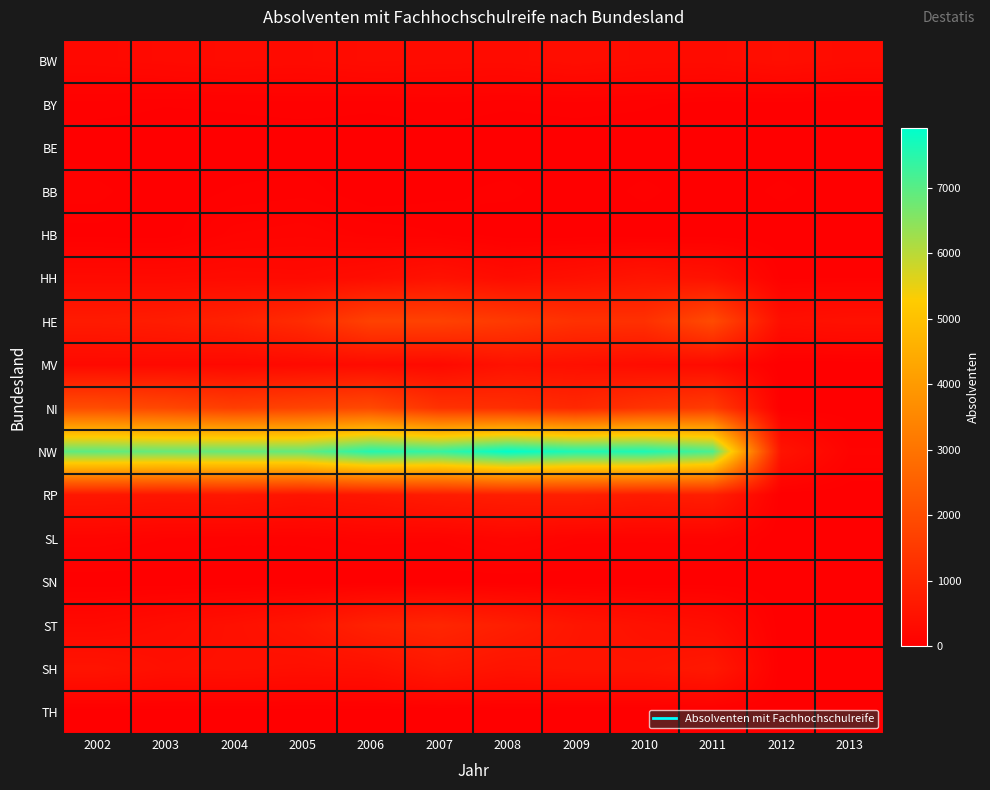

Reading left to right, list all the values displayed in this chart.

BW: 2002=238	2003=269	2004=303	2005=286	2006=334	2007=314	2008=306	2009=365	2010=313	2011=310	2012=380	2013=306
BY: 2002=48	2003=33	2004=39	2005=48	2006=39	2007=53	2008=36	2009=46	2010=36	2011=12	2012=13	2013=6
BE: 2002=0	2003=0	2004=0	2005=0	2006=0	2007=0	2008=0	2009=0	2010=0	2011=0	2012=0	2013=0
BB: 2002=82	2003=0	2004=35	2005=49	2006=0	2007=21	2008=42	2009=0	2010=42	2011=0	2012=41	2013=0
HB: 2002=13	2003=8	2004=109	2005=131	2006=85	2007=63	2008=0	2009=0	2010=0	2011=0	2012=0	2013=0
HH: 2002=277	2003=268	2004=291	2005=272	2006=343	2007=460	2008=325	2009=420	2010=542	2011=460	2012=52	2013=61
HE: 2002=700	2003=752	2004=880	2005=1142	2006=1707	2007=1707	2008=1507	2009=1276	2010=1257	2011=1953	2012=394	2013=445
MV: 2002=257	2003=259	2004=235	2005=271	2006=305	2007=265	2008=471	2009=412	2010=328	2011=294	2012=0	2013=0
NI: 2002=1994	2003=1850	2004=1619	2005=1757	2006=1897	2007=1300	2008=1210	2009=1050	2010=1346	2011=1547	2012=0	2013=0
NW: 2002=6939	2003=6839	2004=6870	2005=6884	2006=7551	2007=7360	2008=7918	2009=7596	2010=7625	2011=7129	2012=520	2013=100
RP: 2002=596	2003=562	2004=605	2005=516	2006=589	2007=716	2008=782	2009=812	2010=713	2011=785	2012=0	2013=0
SL: 2002=135	2003=93	2004=74	2005=74	2006=110	2007=99	2008=168	2009=106	2010=102	2011=109	2012=0	2013=0
SN: 2002=0	2003=0	2004=0	2005=0	2006=0	2007=0	2008=0	2009=0	2010=0	2011=0	2012=0	2013=0
ST: 2002=254	2003=339	2004=429	2005=572	2006=875	2007=990	2008=792	2009=568	2010=453	2011=366	2012=0	2013=0
SH: 2002=515	2003=410	2004=430	2005=396	2006=421	2007=619	2008=500	2009=539	2010=538	2011=651	2012=0	2013=0
TH: 2002=0	2003=0	2004=0	2005=0	2006=0	2007=0	2008=0	2009=0	2010=0	2011=0	2012=0	2013=0